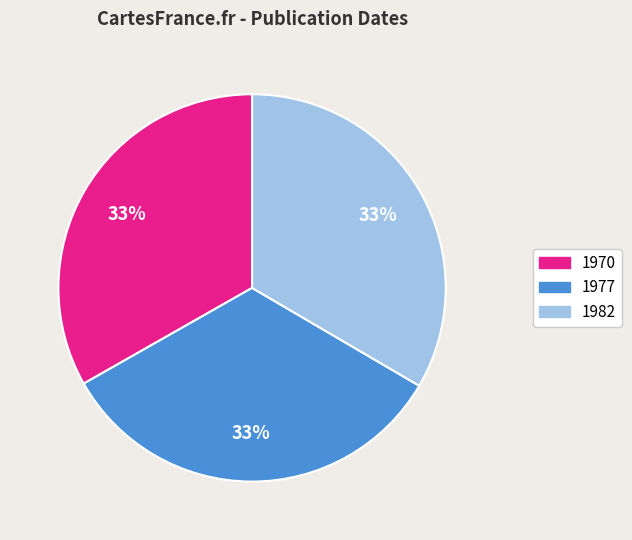

How many slices are in this pie chart?

3